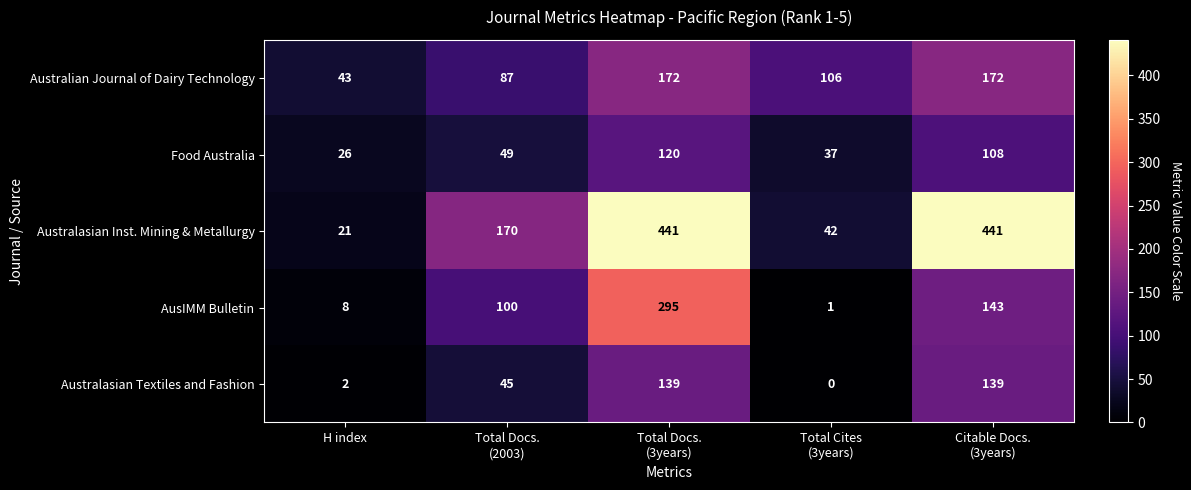

What is the sum of all Australasian Inst. Mining & Metallurgy values?

1115